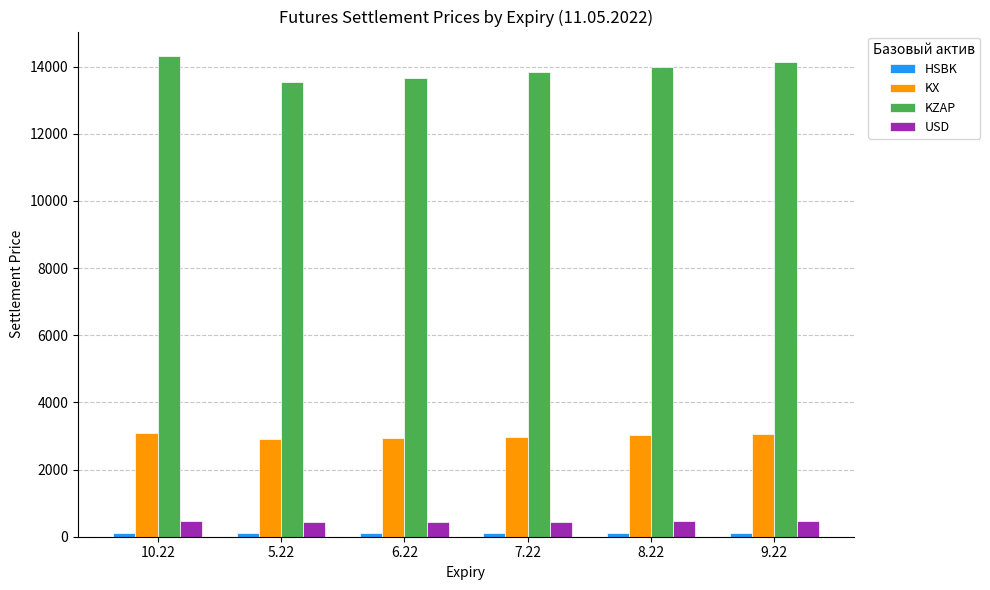

Which label corresponds to the largest value in the chart?

10.22